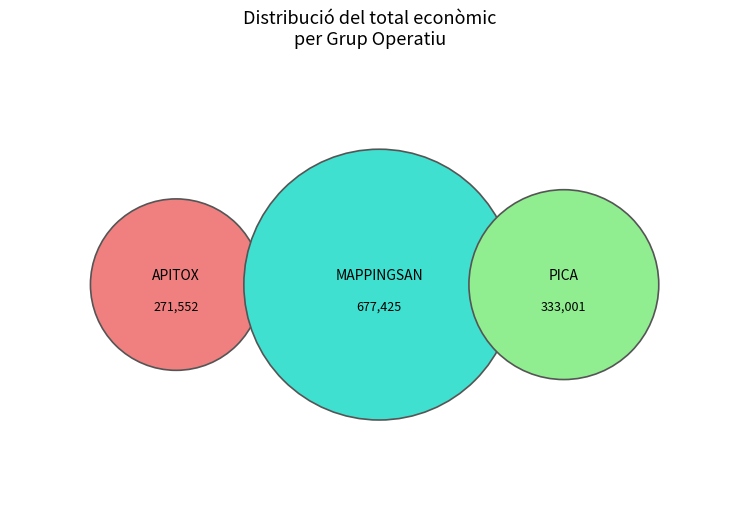

Rank the categories by value from highest to lowest.

Grup Operatiu MAPPINGSAN, Grup Operatiu PICA, Grup Operatiu APITOX